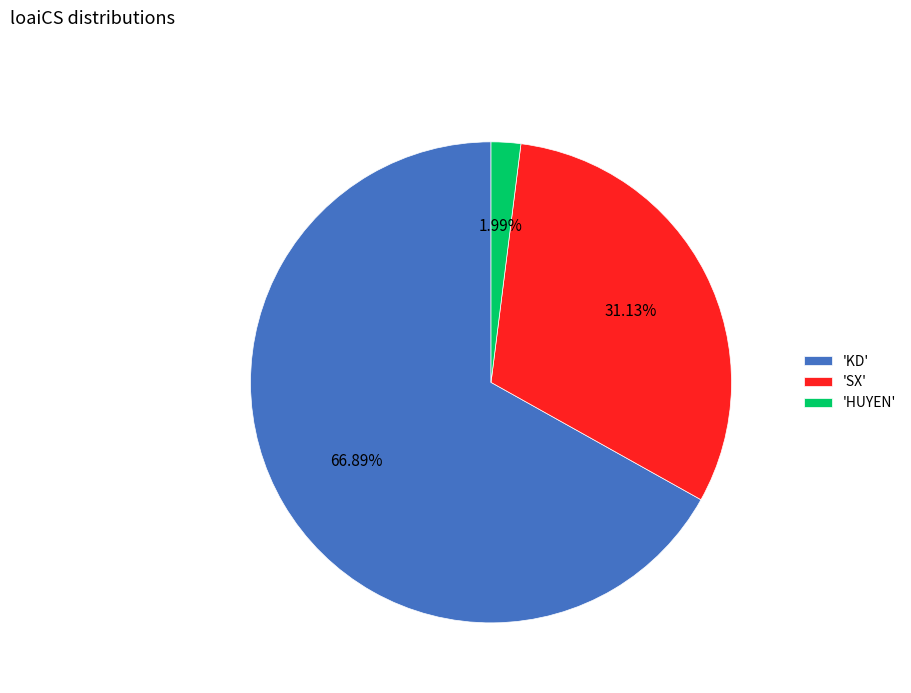

Rank the categories by value from highest to lowest.

'KD', 'SX', 'HUYEN'